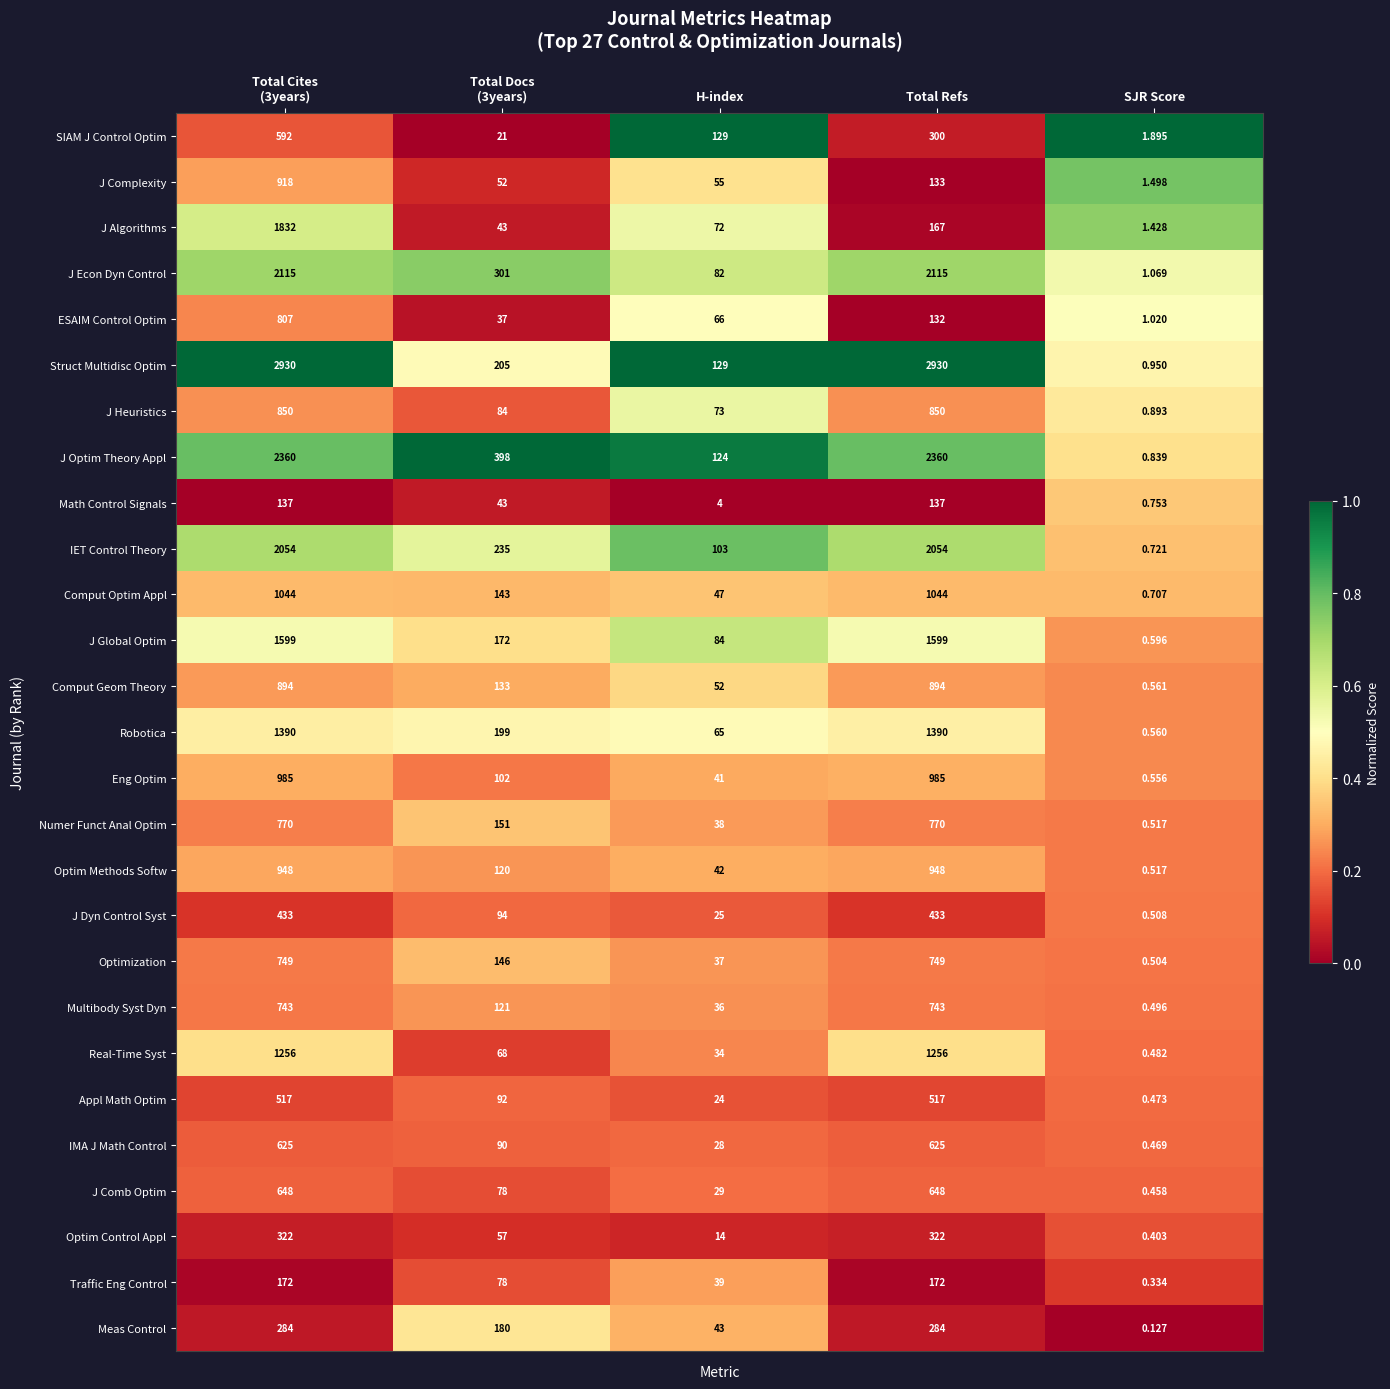

At which label does J Dyn Control Syst reach its minimum?

SJR Score